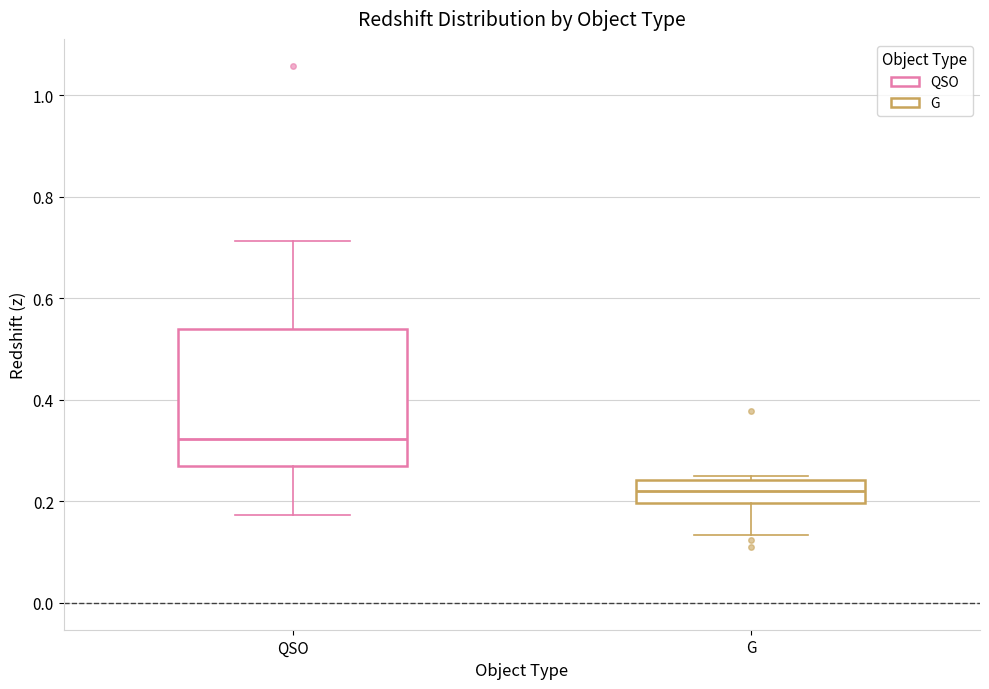

Which box's median line is the highest?

QSO